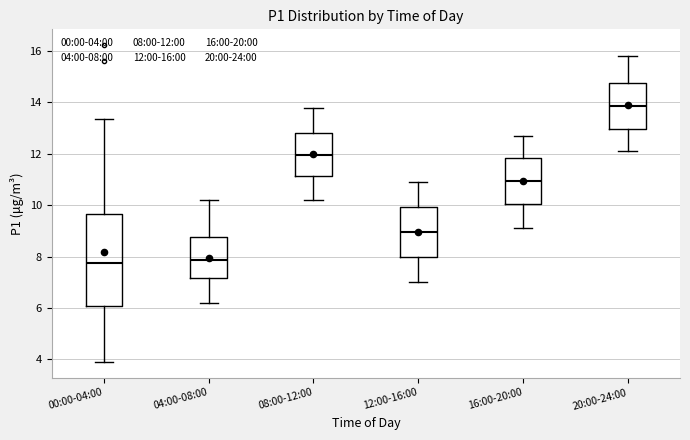

Reading left to right, transcribe this box plot: for each box, give where its median line is, the range the box spans, and where its two whiskers end, as read against the y-axis. The values are not printed on the chart, so give them approximately, as read against the axis.

00:00-04:00: median 7.8, box 6.0 to 9.6, whiskers 4.0 to 13.4
04:00-08:00: median 7.8, box 7.2 to 8.8, whiskers 6.2 to 10.2
08:00-12:00: median 12.0, box 11.2 to 12.8, whiskers 10.2 to 13.8
12:00-16:00: median 9.0, box 8.0 to 10.0, whiskers 7.0 to 11.0
16:00-20:00: median 11.0, box 10.0 to 11.8, whiskers 9.2 to 12.8
20:00-24:00: median 13.8, box 13.0 to 14.8, whiskers 12.2 to 15.8